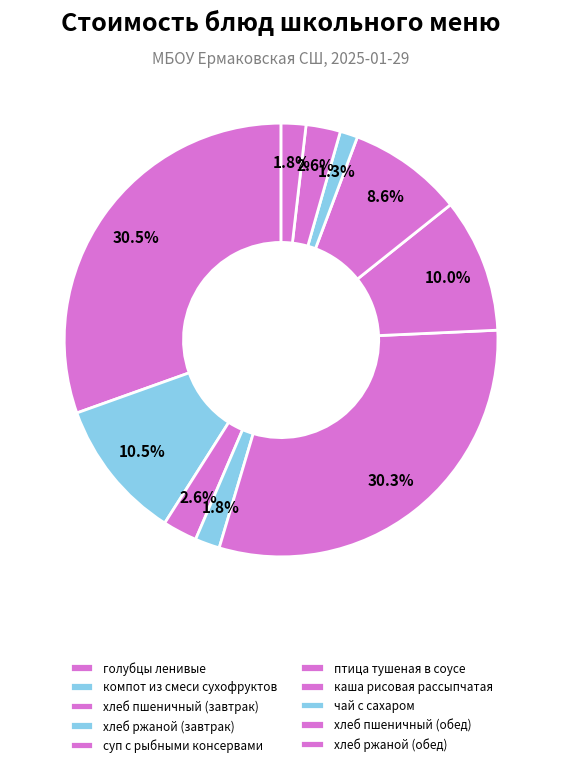

How many segments does this pie chart have?

10